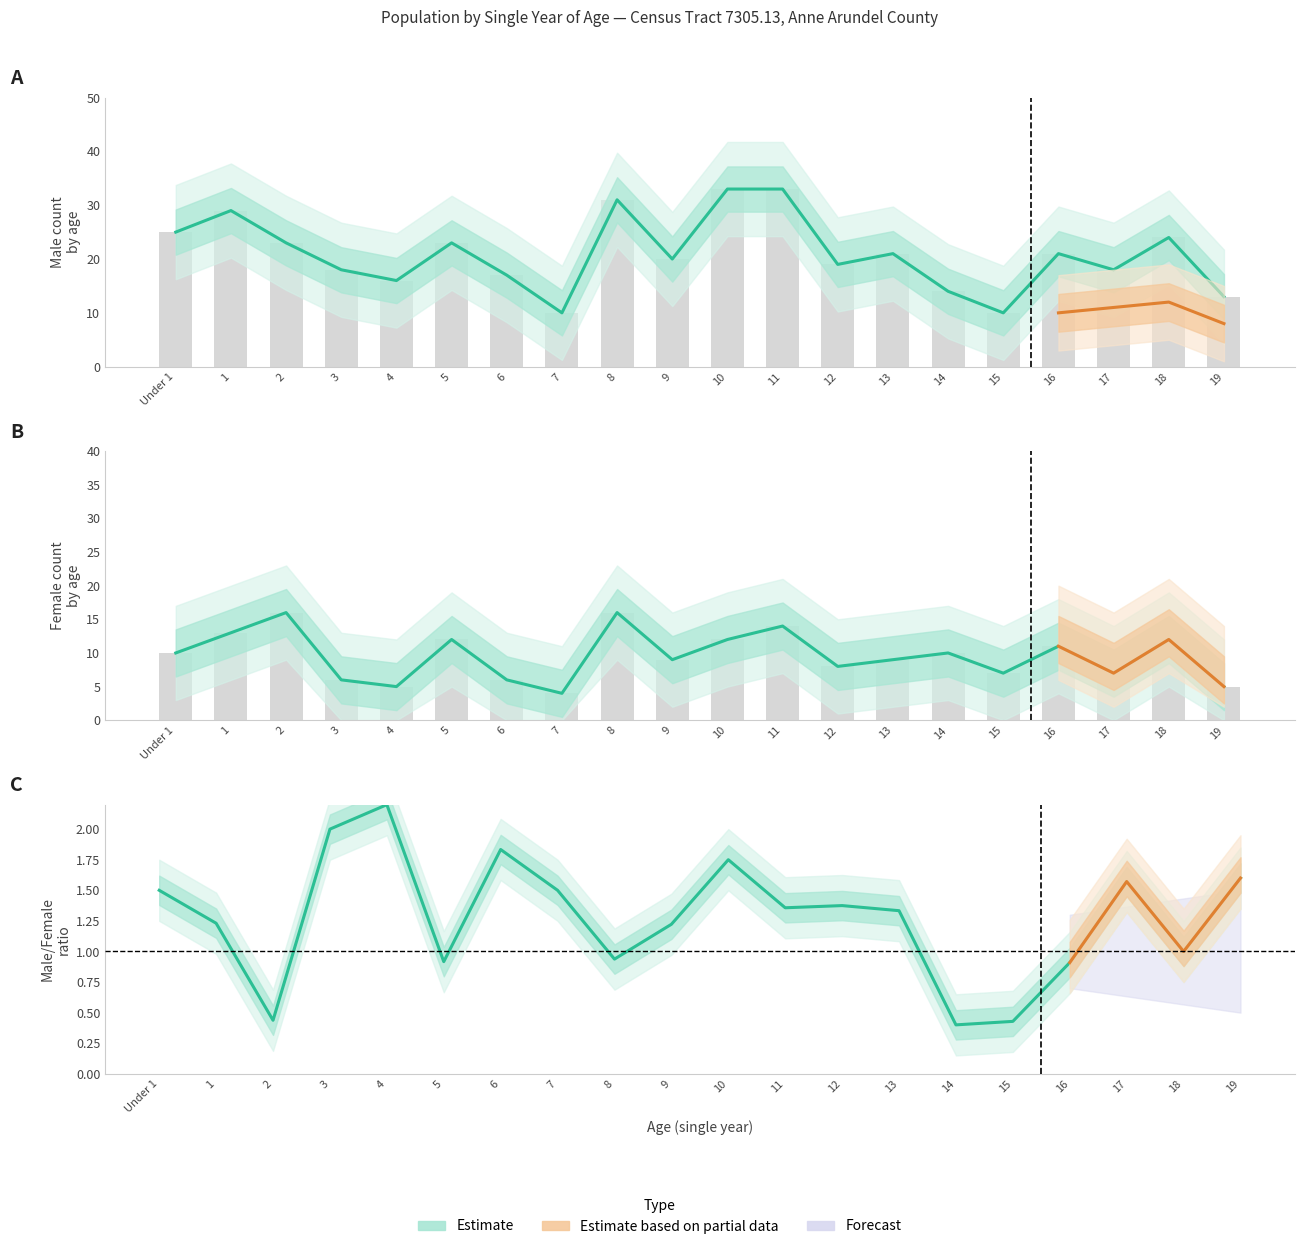

What is the average value of the Female series?

10